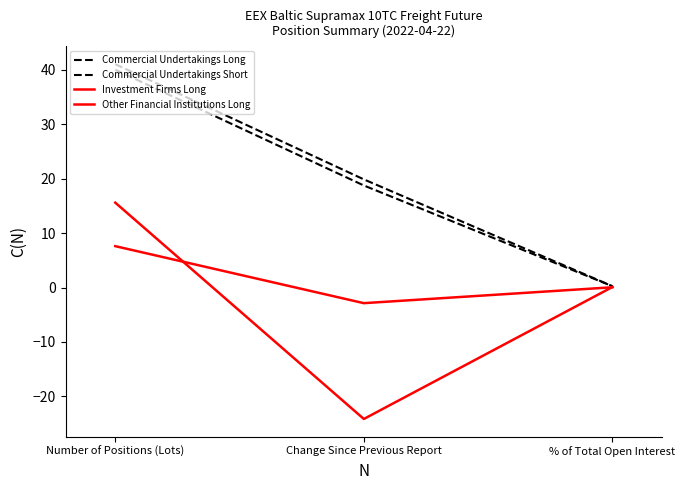

What is the label of the 2nd point from the left?

Change Since Previous Report